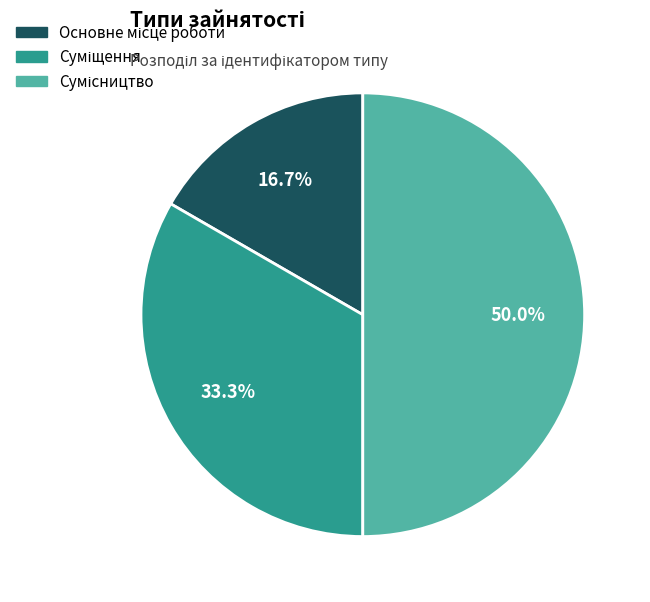

To the nearest percent, what is the difference between the Сумісництво and Суміщення slice percentages?

17%